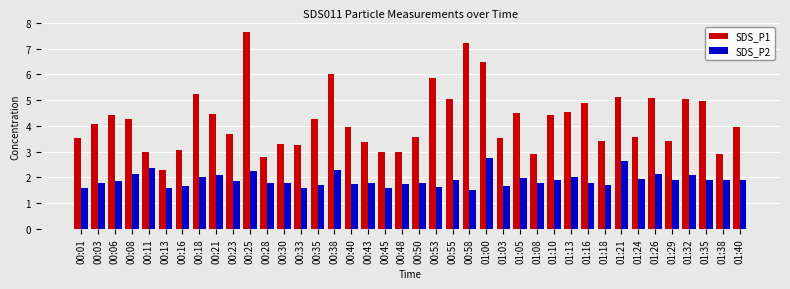

Are the bars horizontal?

No